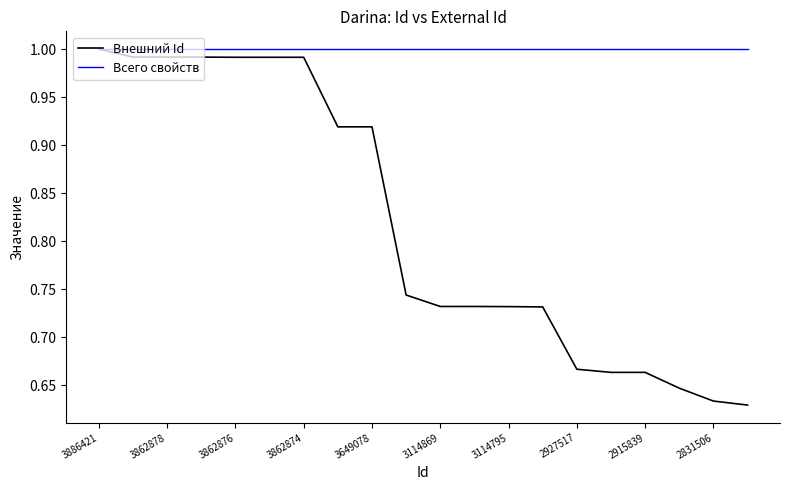

Which series has the widest spread of values?

Внешний Id